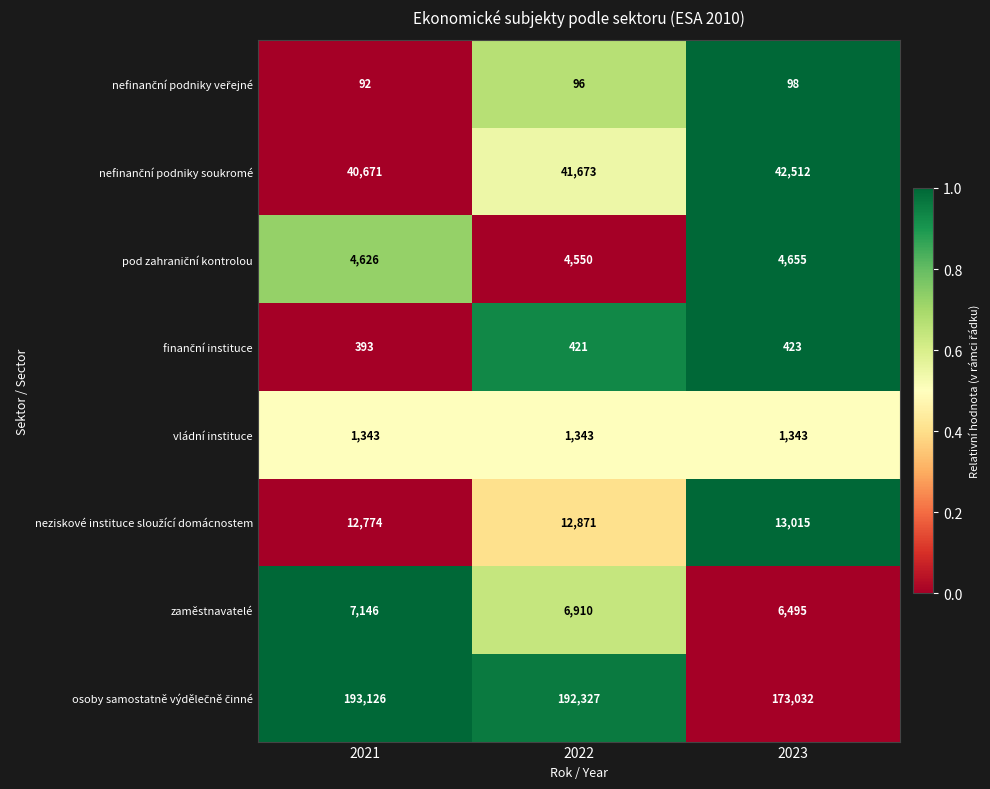

What is the difference between the highest and lowest values at 2022?

192231